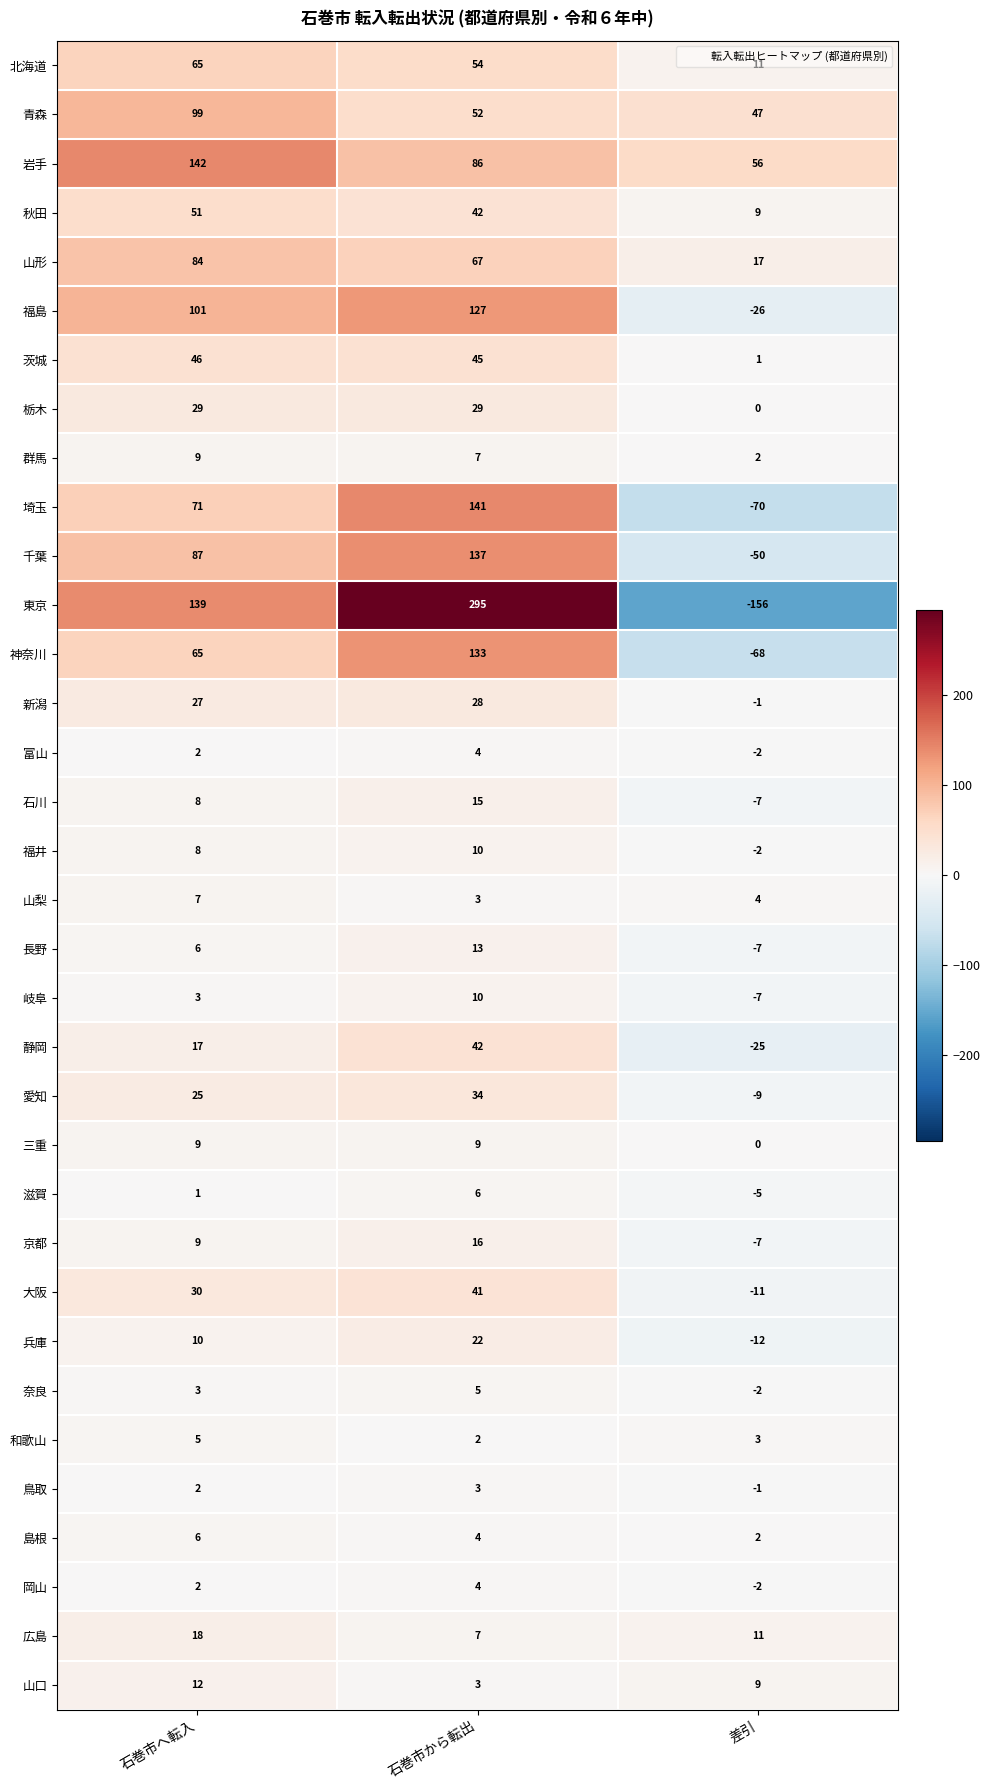

Is it true that 秋田 equals 87 at 石巻市へ転入?

False